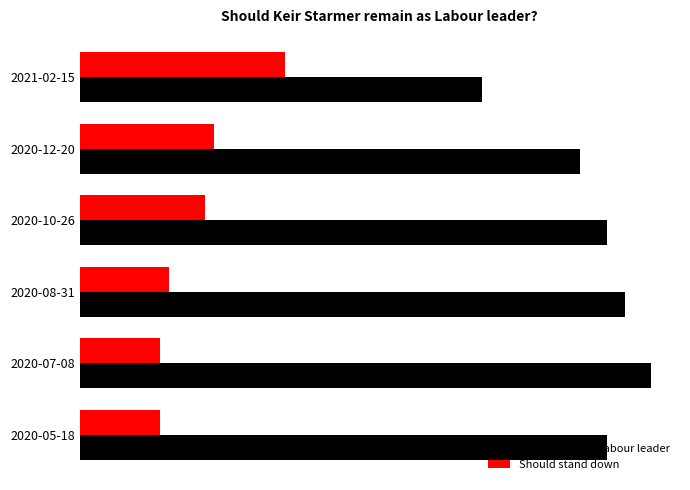

List the series in order of their overall mean, lowest first.

Should stand down, Should remain Labour leader